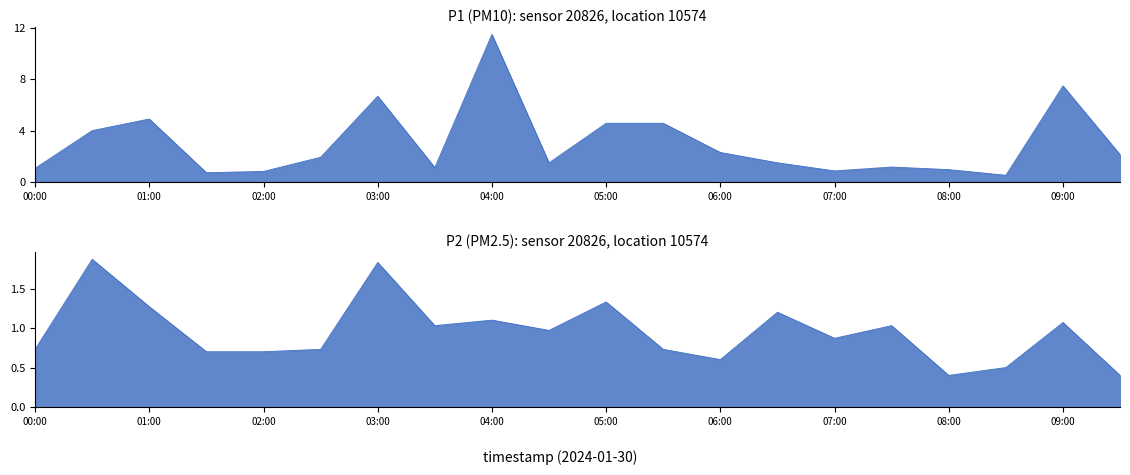

What is the difference between the P2 values at 06:00 and 09:00?

0.5